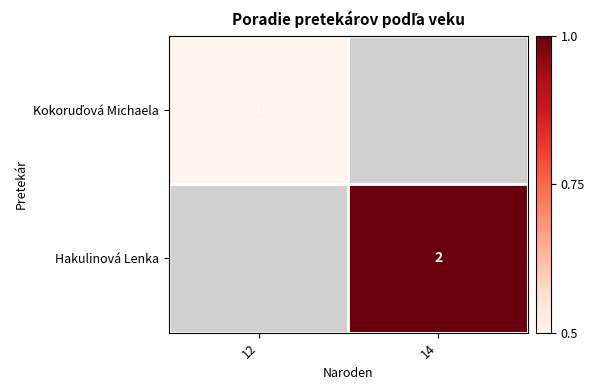

What is the greatest value displayed?

2.0